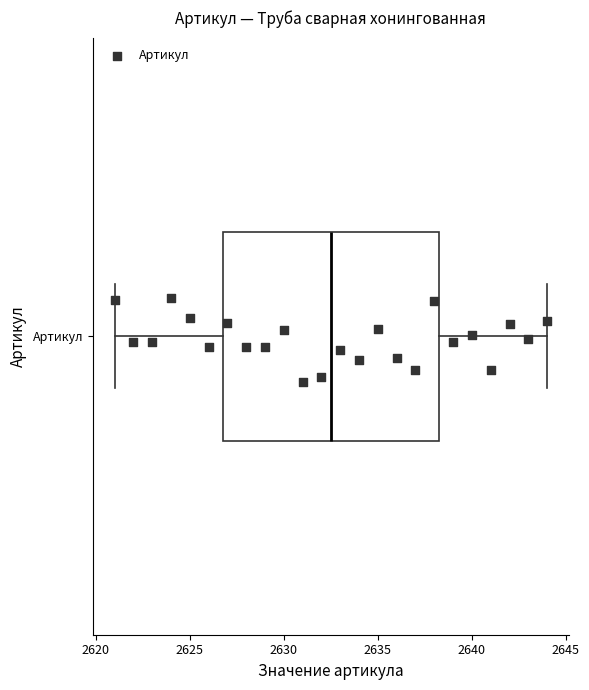

Where is the left edge of the box for Артикул on the x-axis? The values are not printed on the chart, so give them approximately, as read against the axis.

2627.0